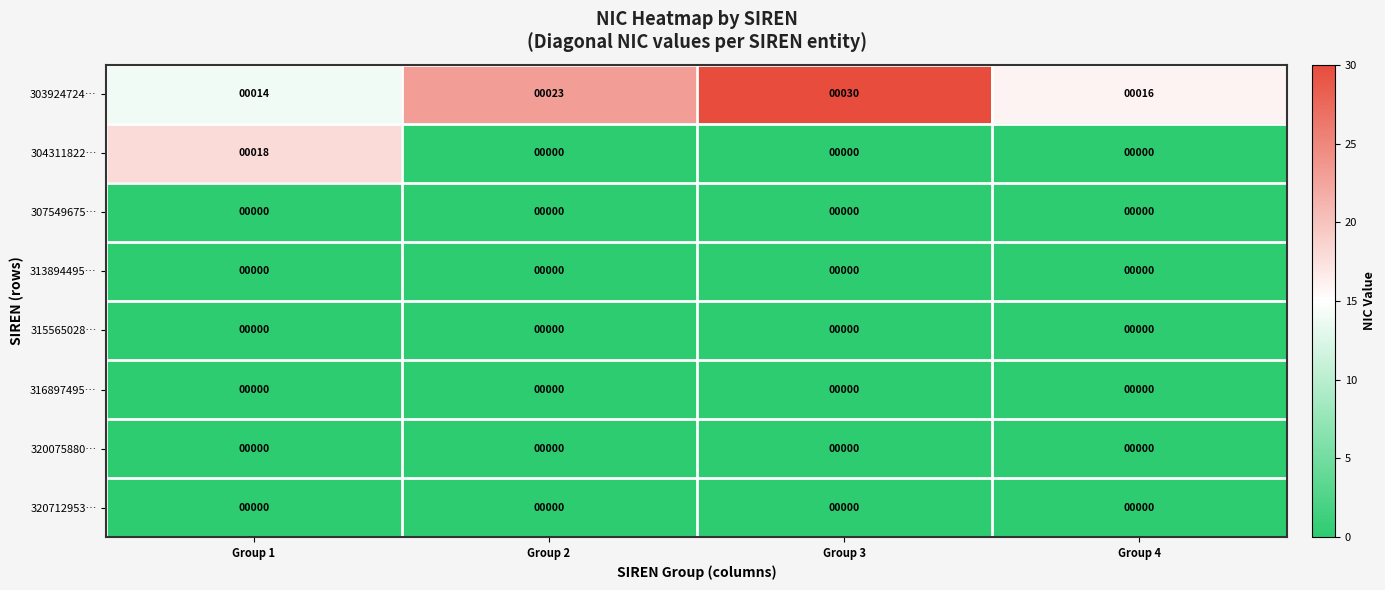

How many series are shown in this chart?

8